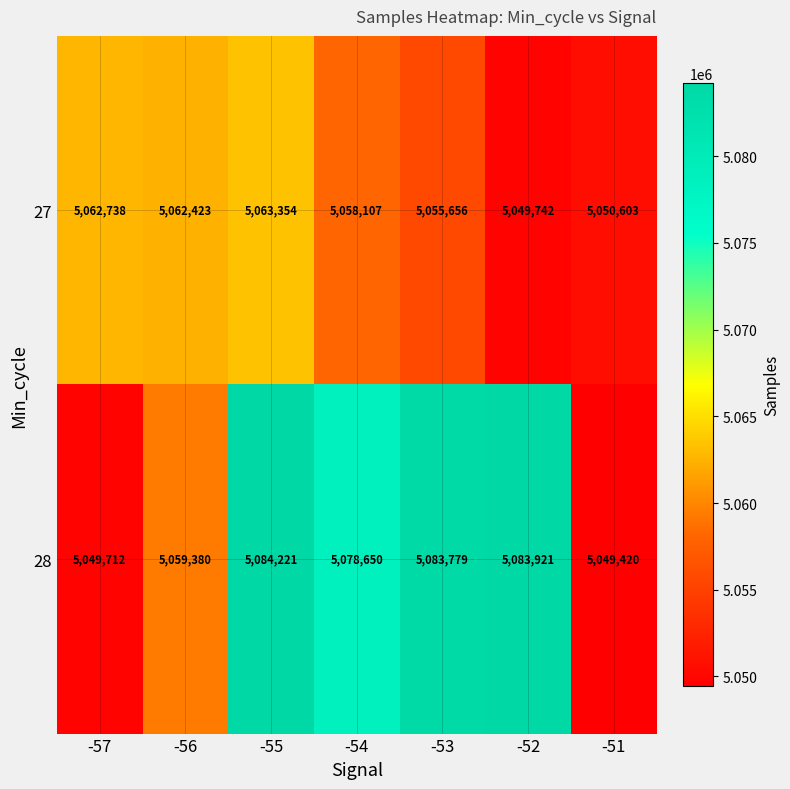

What is the sum of all 28 values?

35489083